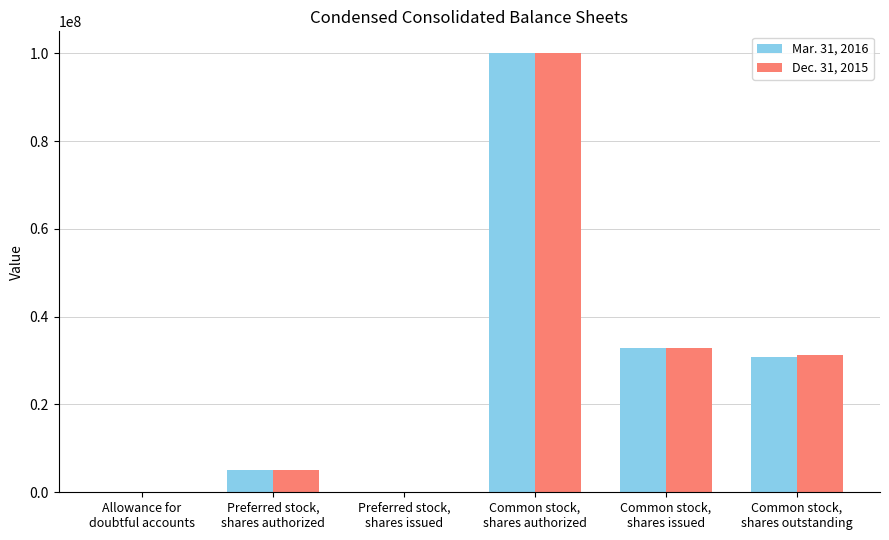

What is the maximum value shown in the chart?

100000000